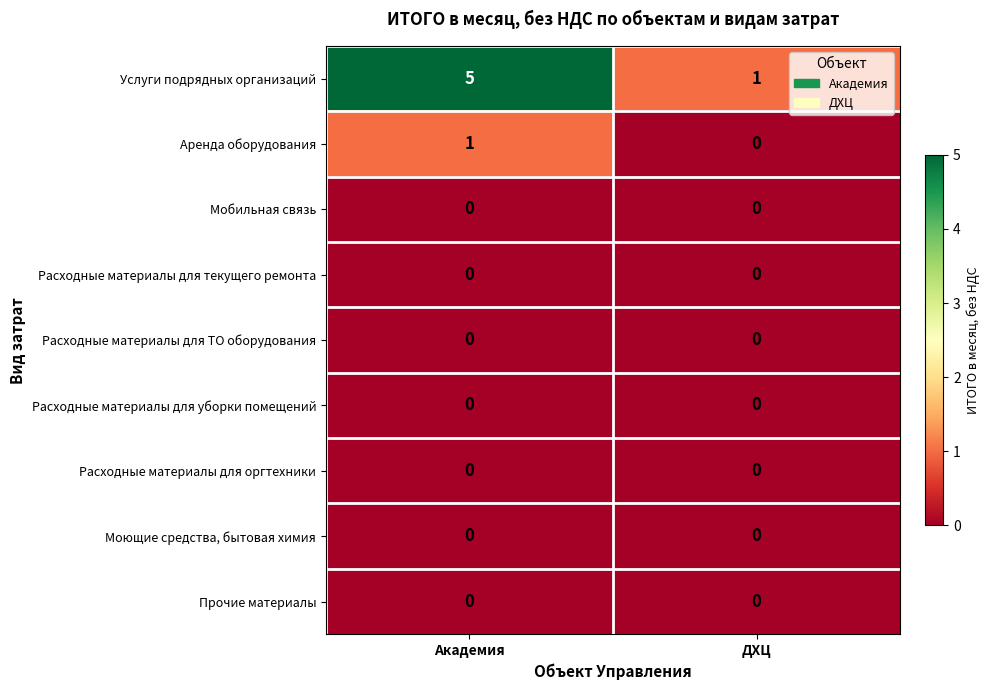

Reading left to right, list all the values displayed in this chart.

Услуги подрядных организаций: 5	1
Аренда оборудования: 1	0
Мобильная связь: 0	0
Расходные материалы для текущего ремонта: 0	0
Расходные материалы для ТО оборудования: 0	0
Расходные материалы для уборки помещений: 0	0
Расходные материалы для оргтехники: 0	0
Моющие средства, бытовая химия: 0	0
Прочие материалы: 0	0